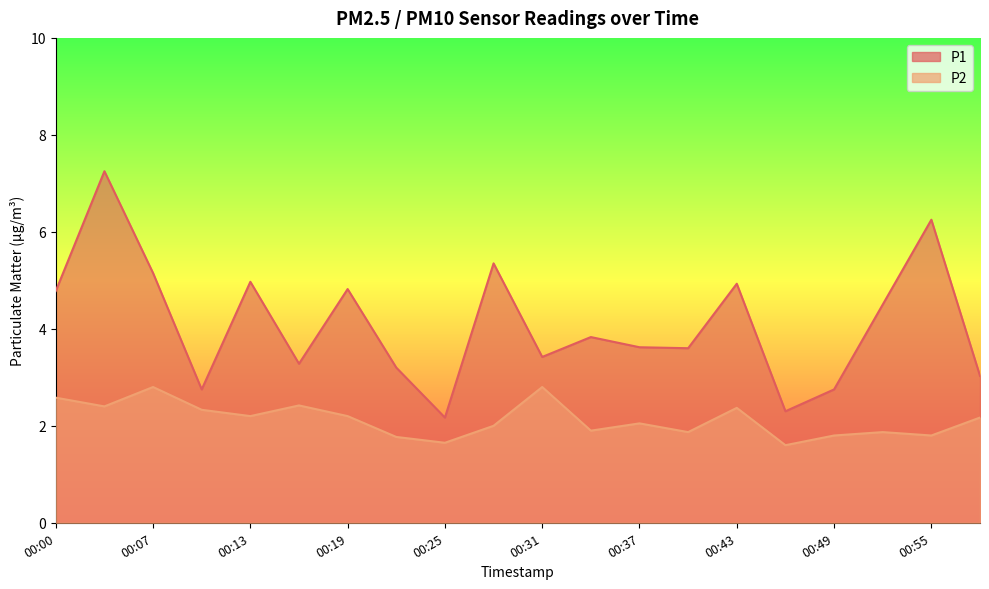

Reading right to left, list all the values displayed in this chart.

P1: 00:58=3.0	00:55=6.2	00:52=4.5	00:49=2.8	00:46=2.3	00:43=4.9	00:40=3.6	00:37=3.6	00:34=3.8	00:31=3.4	00:28=5.3	00:25=2.2	00:22=3.2	00:19=4.8	00:16=3.3	00:13=5.0	00:10=2.8	00:07=5.2	00:03=7.2	00:00=4.8
P2: 00:58=2.2	00:55=1.8	00:52=1.9	00:49=1.8	00:46=1.6	00:43=2.4	00:40=1.9	00:37=2.0	00:34=1.9	00:31=2.8	00:28=2.0	00:25=1.6	00:22=1.8	00:19=2.2	00:16=2.4	00:13=2.2	00:10=2.3	00:07=2.8	00:03=2.4	00:00=2.6